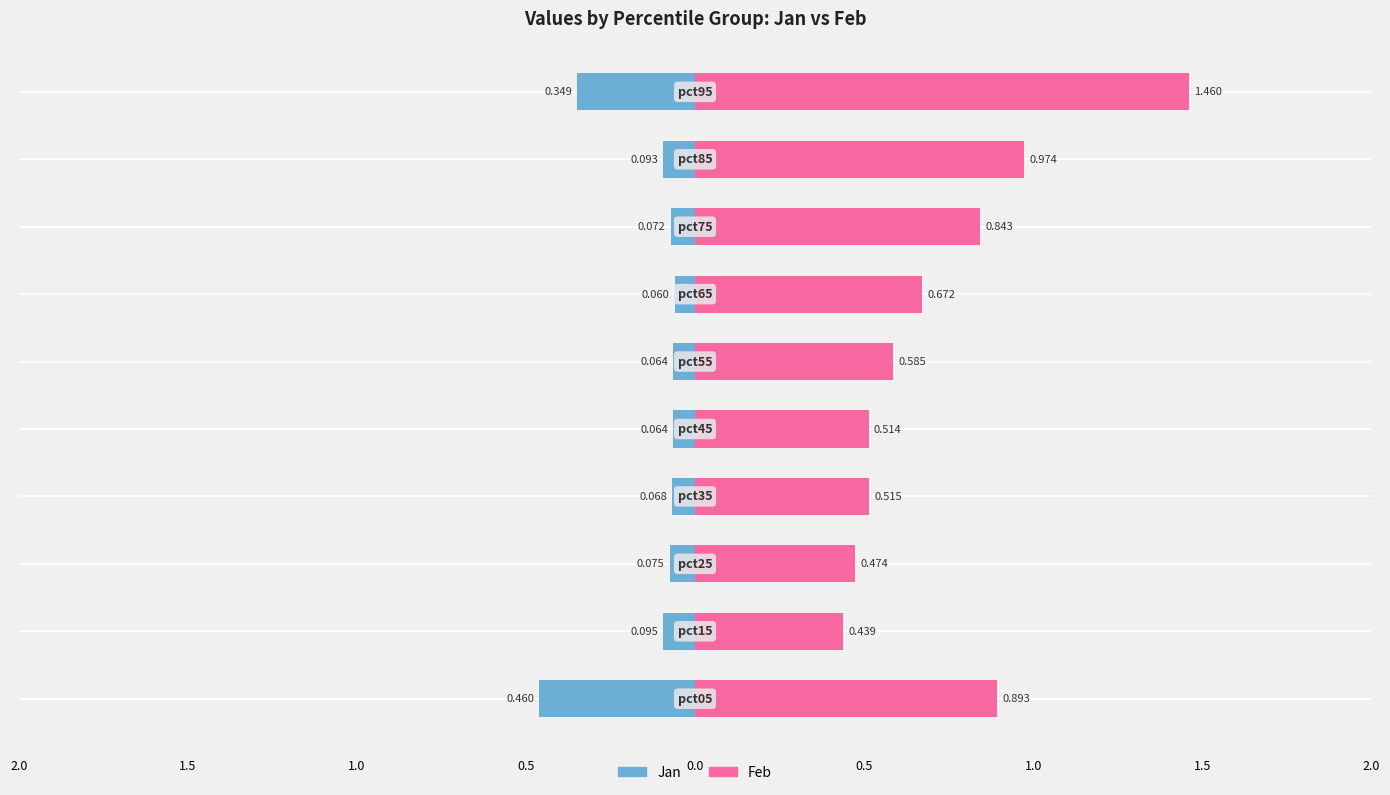

Does the chart contain stacked bars?

No